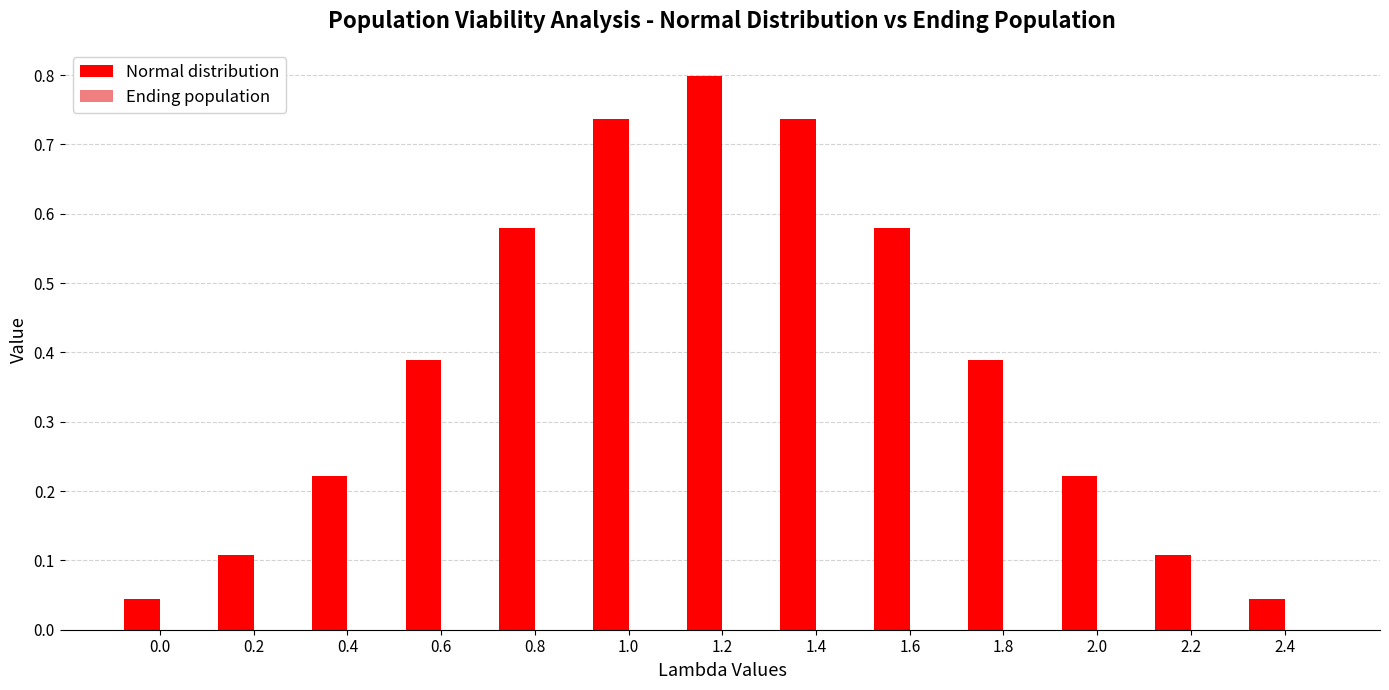

What is the difference between the values at 1.8 and 1.0?

0.3